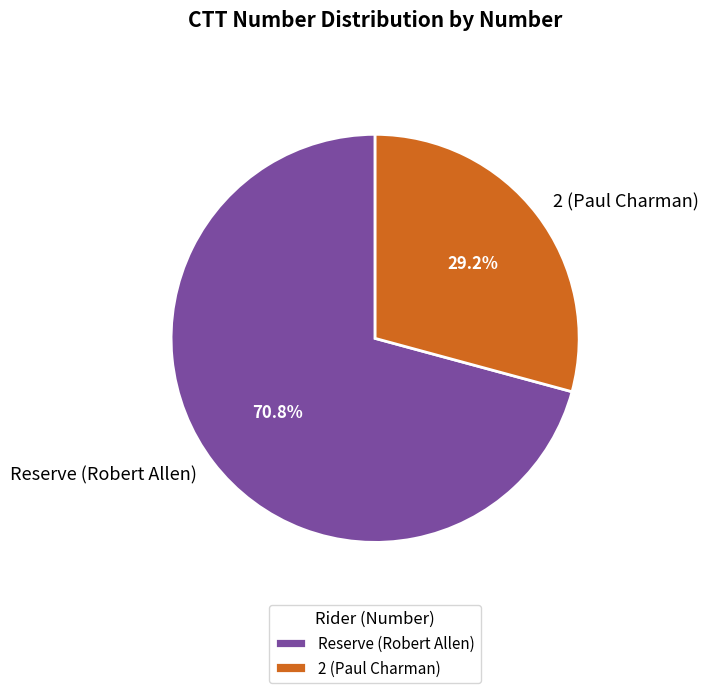

To the nearest percent, what percentage of the pie is 2 (Paul Charman)?

29%